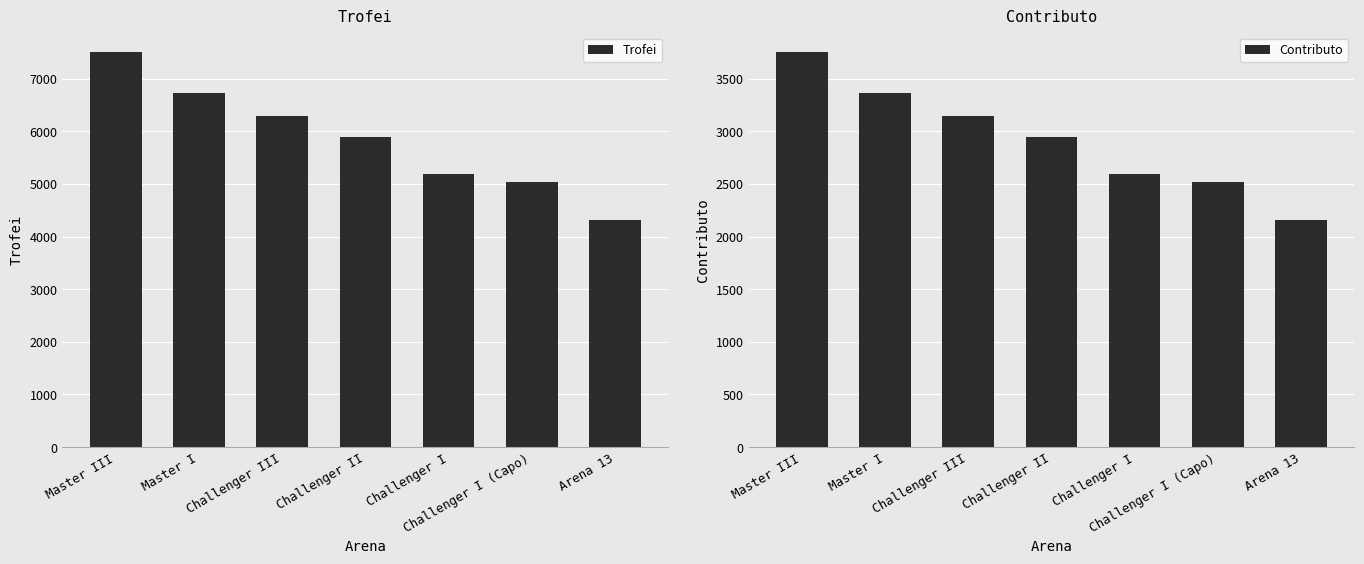

Reading left to right, transcribe all the data shown in this chart.

Trofei: Master III=7502	Master I=6728	Challenger III=6290	Challenger II=5890	Challenger I=5190	Challenger I (Capo)=5030	Arena 13=4320
Contributo: Master III=3751	Master I=3364	Challenger III=3145	Challenger II=2945	Challenger I=2595	Challenger I (Capo)=2515	Arena 13=2160